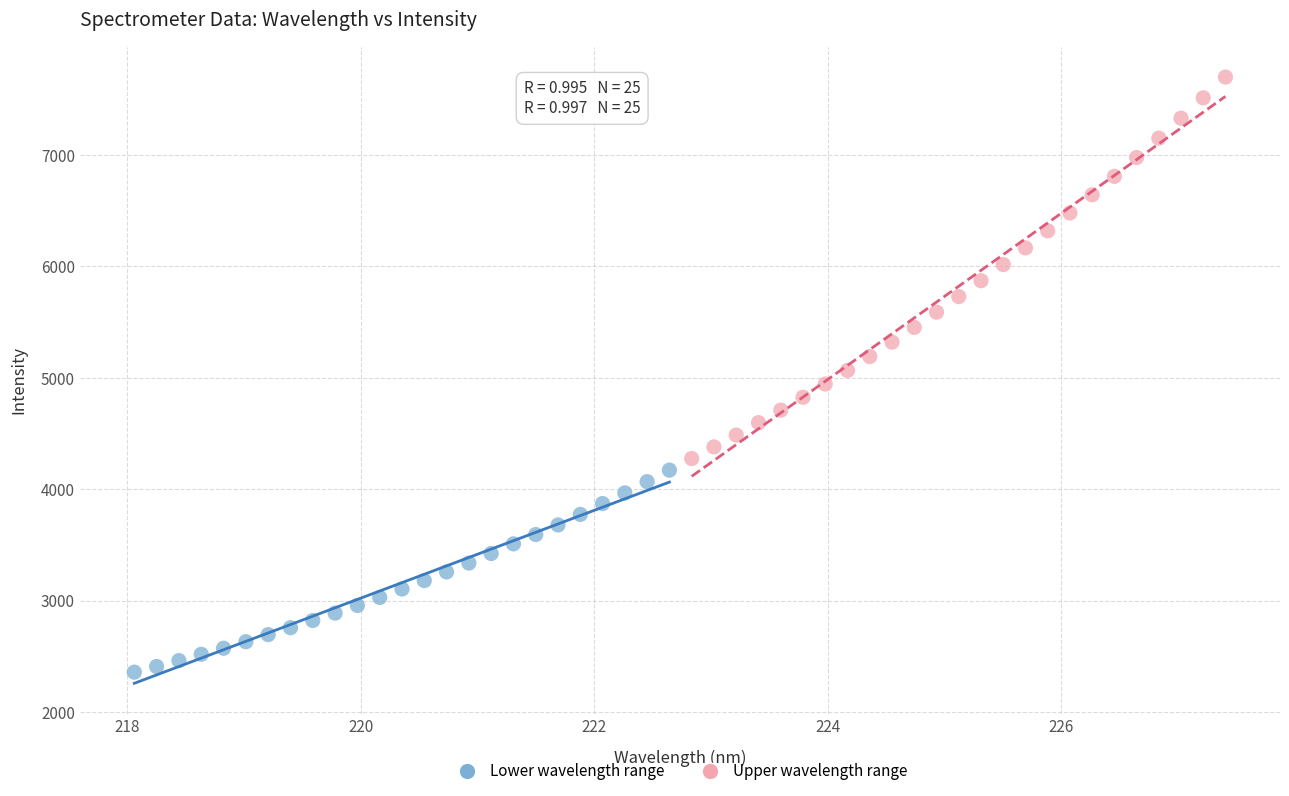

Which series contains the lowest Y value?

Lower wavelength range